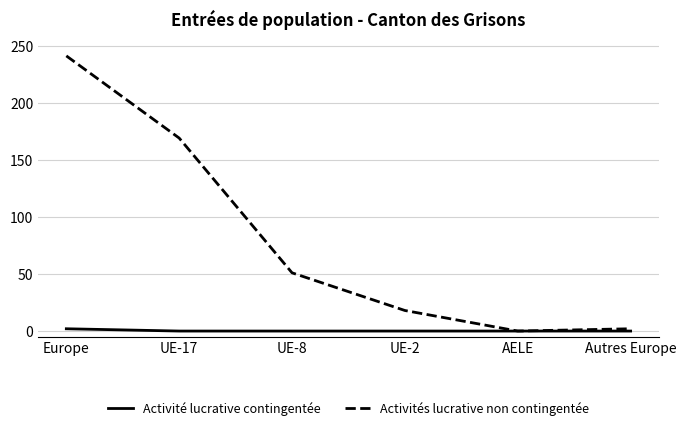

The value of Activités lucrative non contingentée at UE-2 is 18. True or false?

True